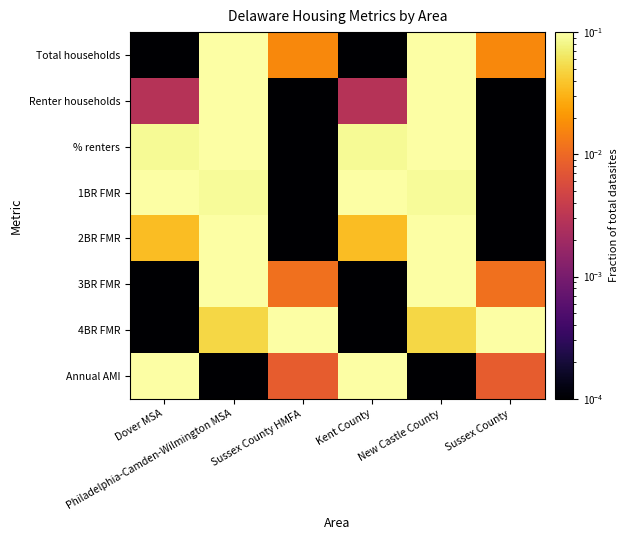

What is the total value across all series at Kent County?

0.3